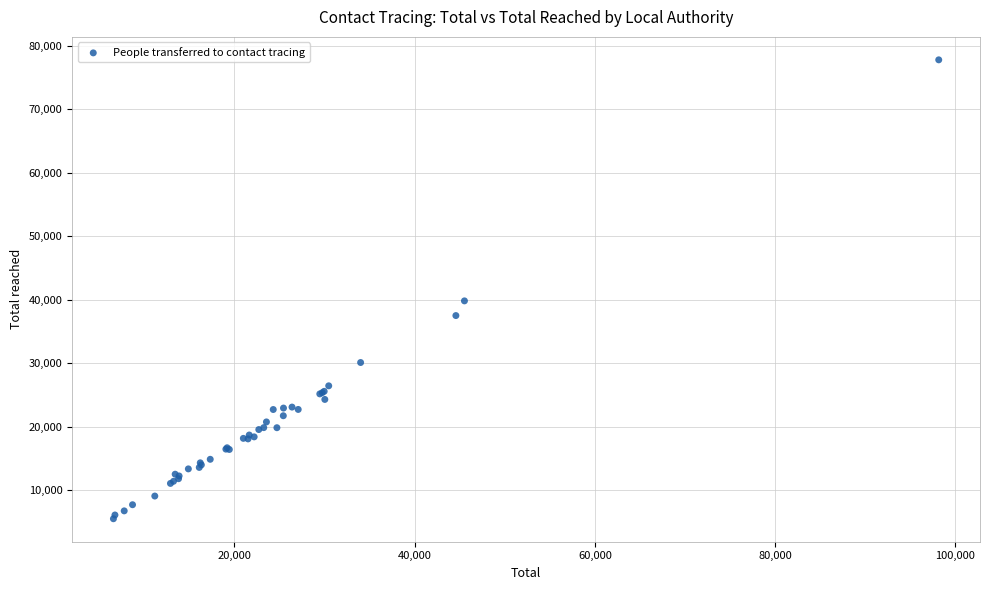

What Y value in the scatter plot is closest to 41642?

39818